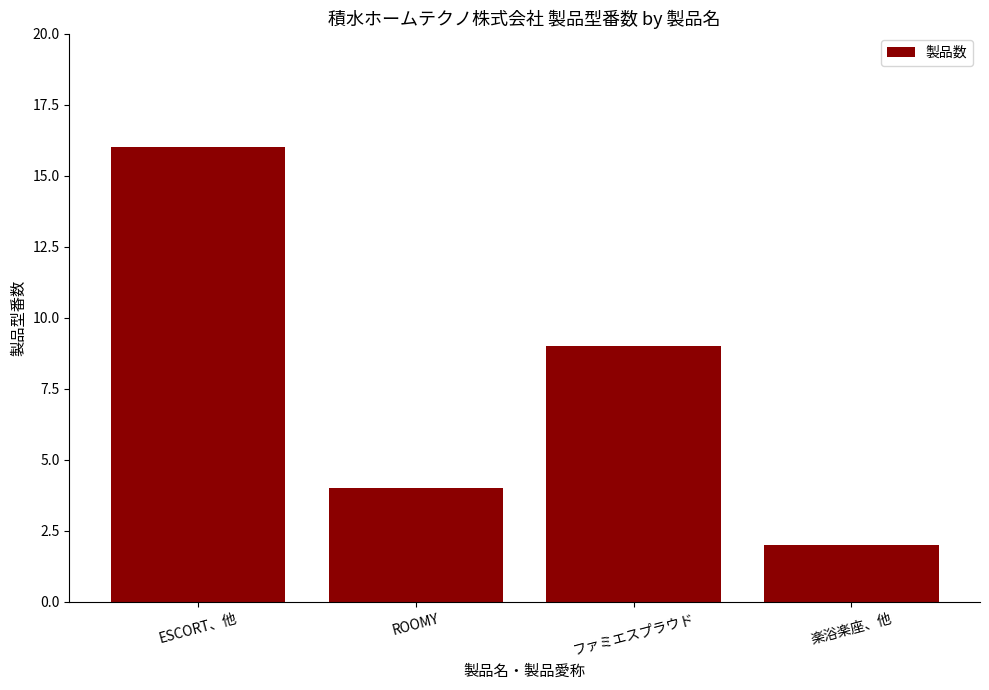

Rank the categories by value from lowest to highest.

楽浴楽座、他, ROOMY, ファミエスプラウド, ESCORT、他